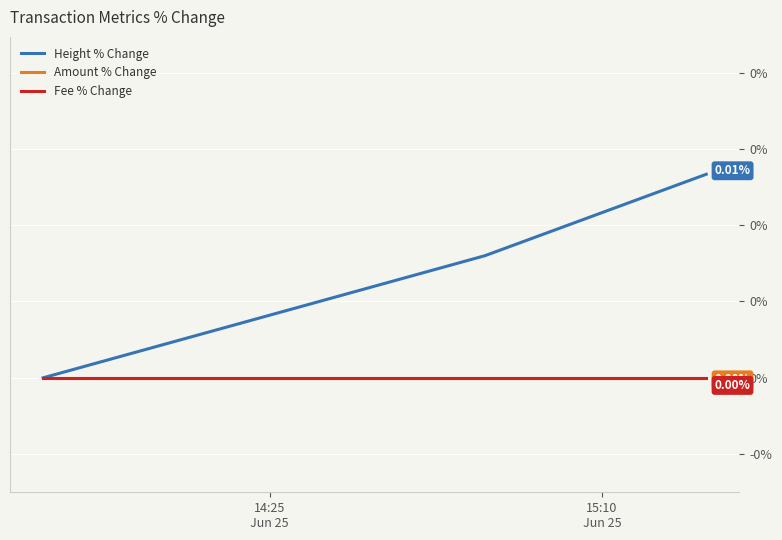

Rank the series by their maximum value, from lowest to highest.

Amount % Change, Fee % Change, Height % Change